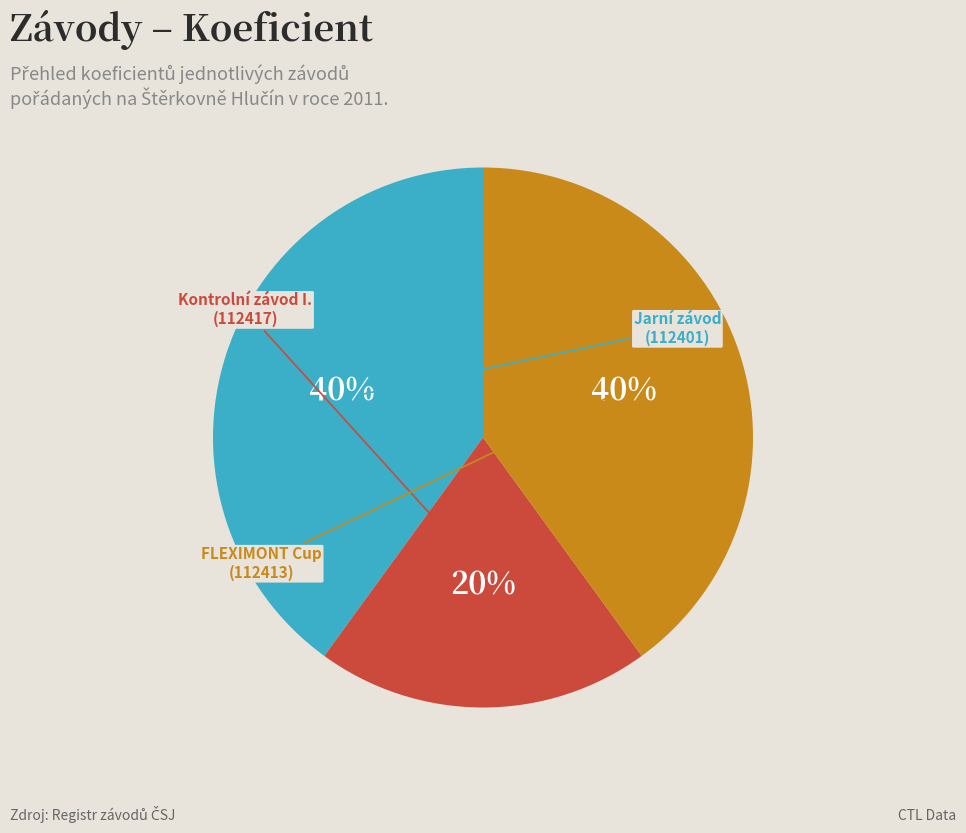

To the nearest percent, what is the average slice percentage?

33%